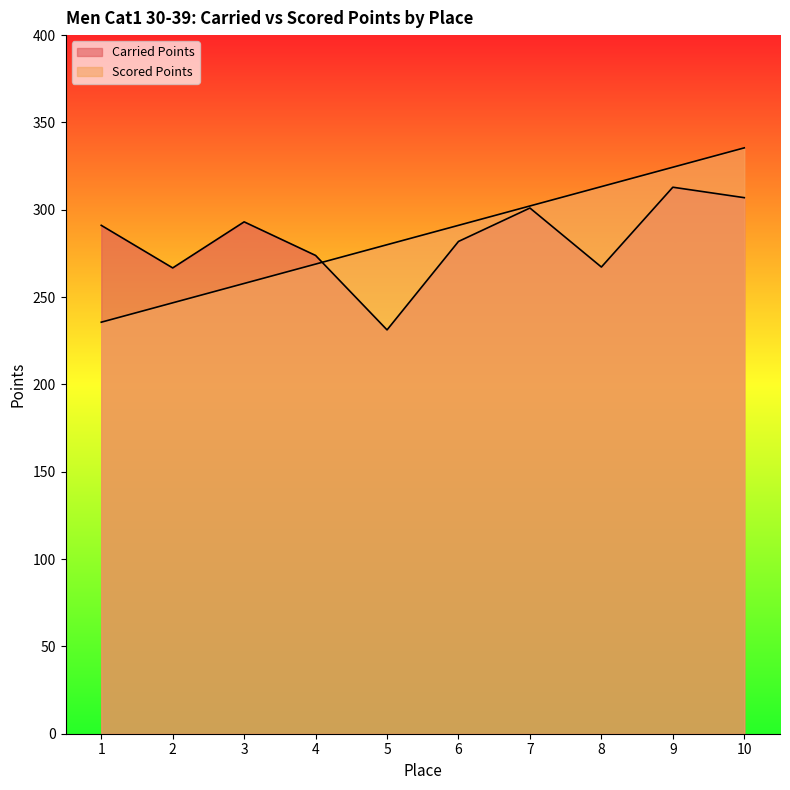

At 6, list the series in order from largest to smallest.

Scored Points, Carried Points